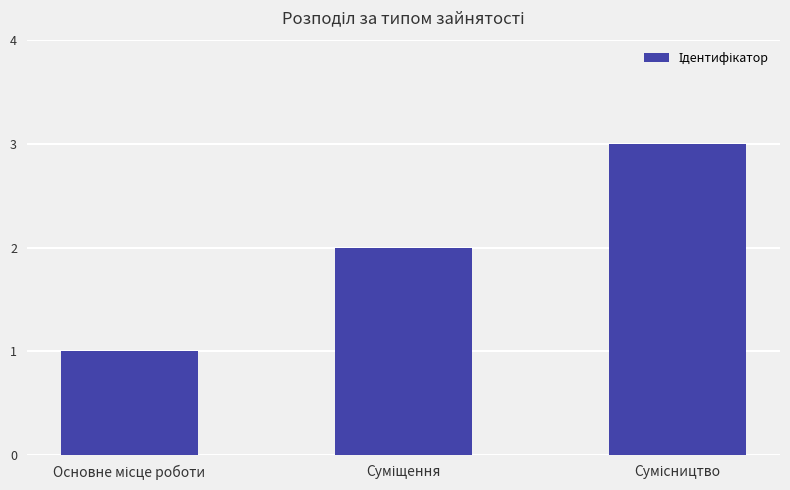

What is the greatest value displayed?

3